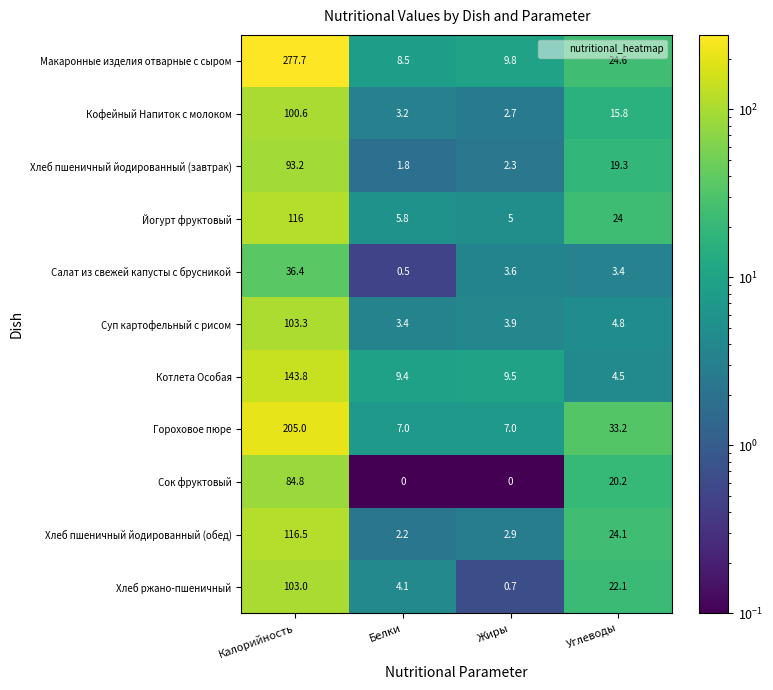

Between Белки and Жиры, which series saw the biggest shift?

Хлеб ржано-пшеничный